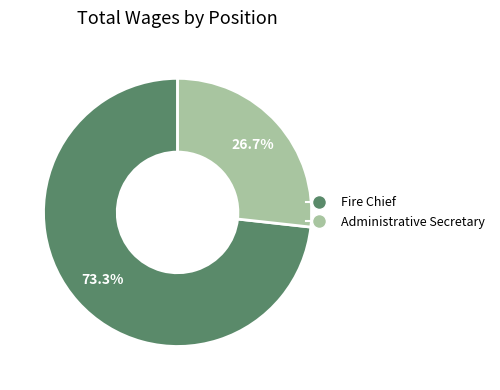

Which category has the smallest portion of the pie?

Administrative Secretary